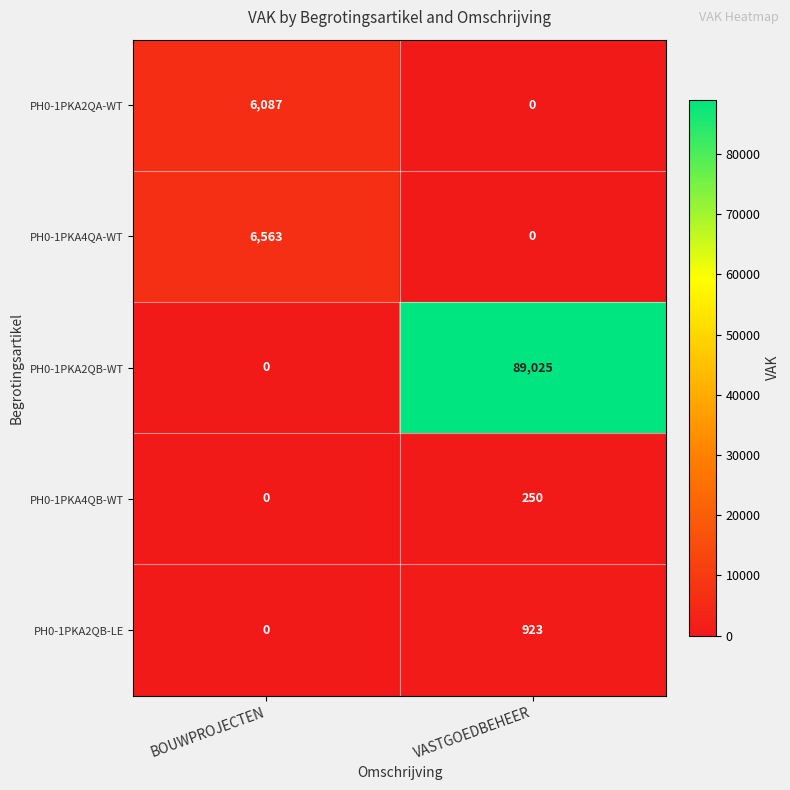

At which category is the sum across all series the highest?

VASTGOEDBEHEER